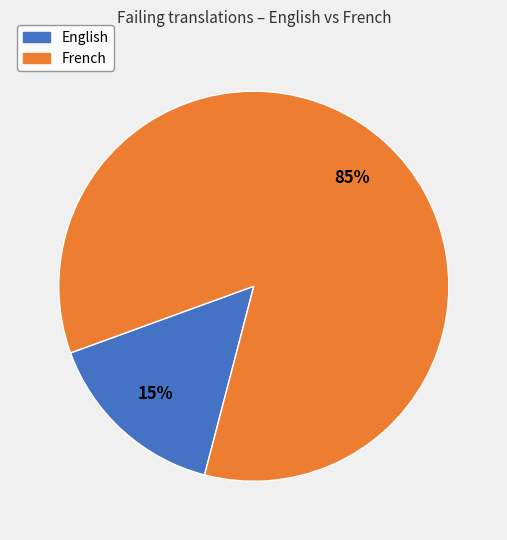

Which has a higher value, French or English?

French